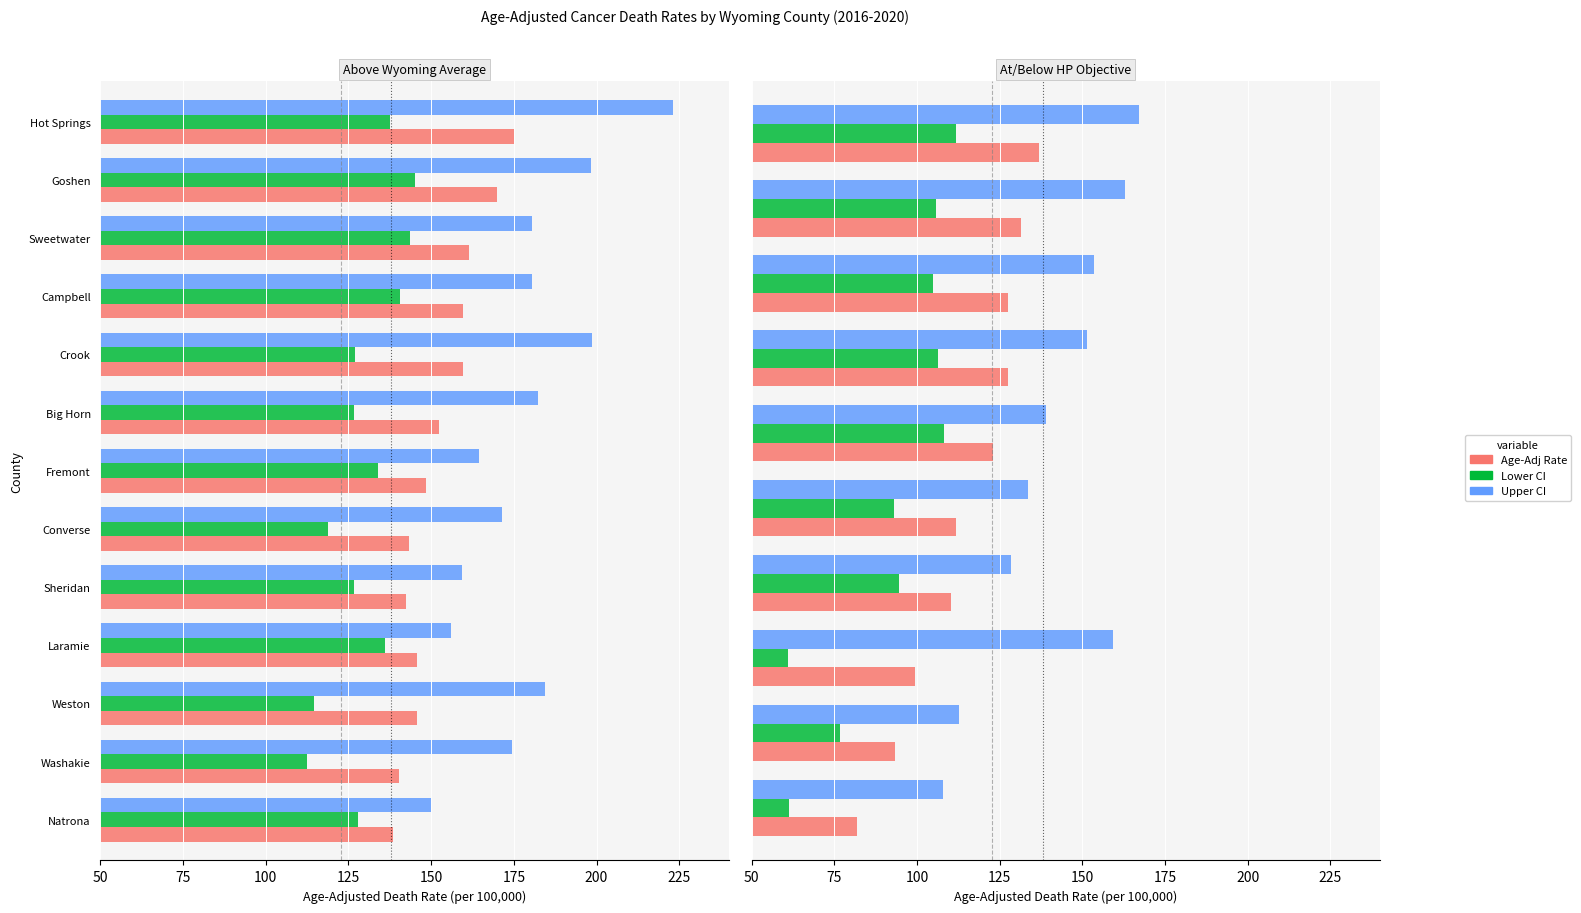

List the series in order of their peak value, lowest first.

Lower CI, Age-Adj Rate, Upper CI